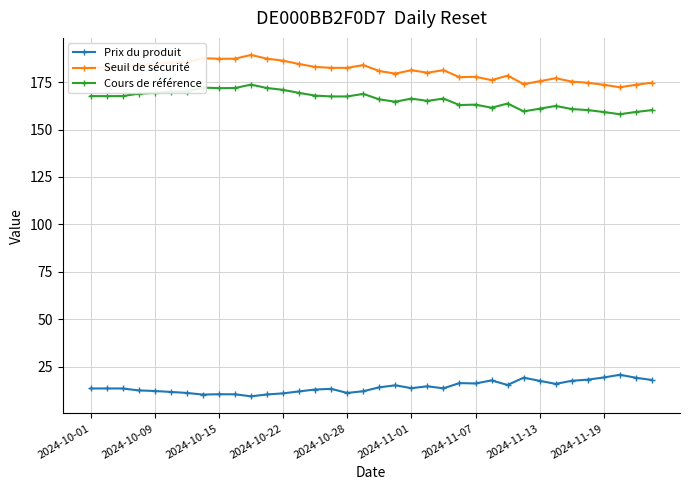

True or false: Prix du produit and Seuil de sécurité cross at least once.

False